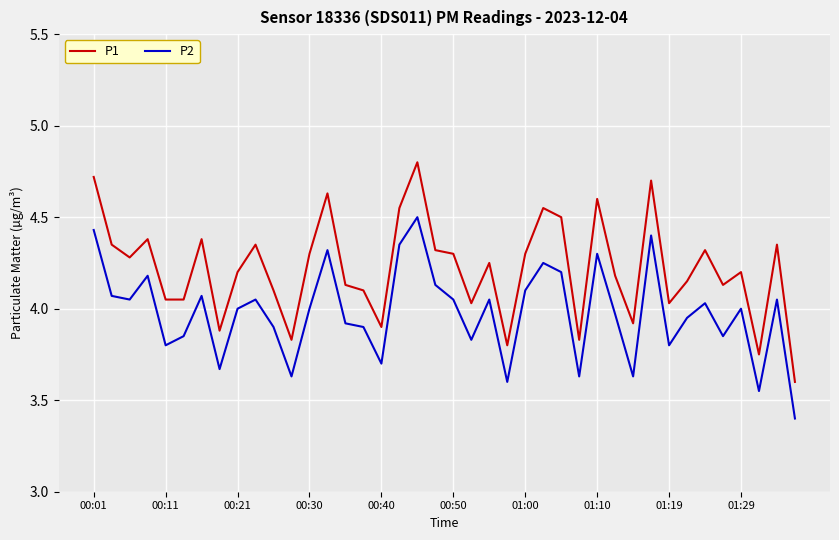

True or false: P1 has more than 1 interior local peaks.

True